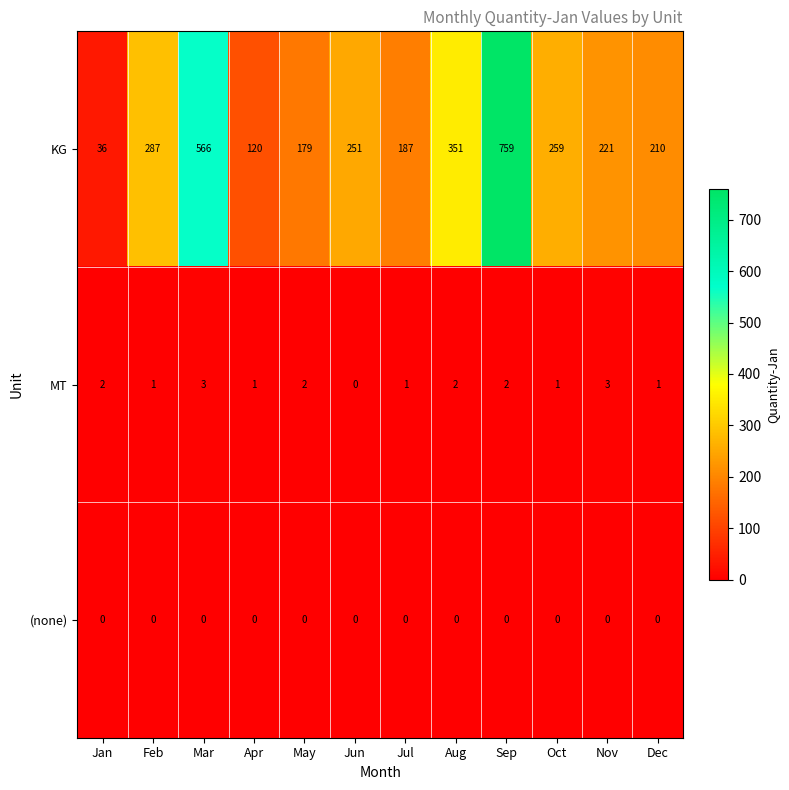

True or false: (none) has a value of 0 at Jun.

True